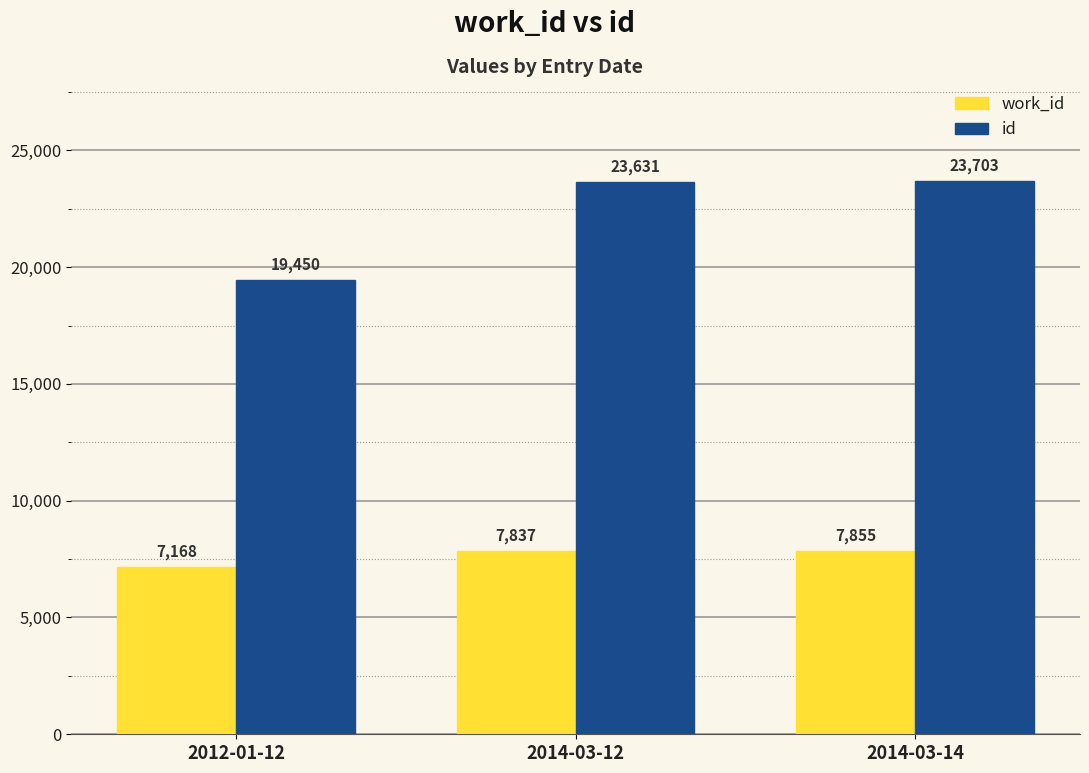

What is the label of the 2nd bar from the left?

2014-03-12